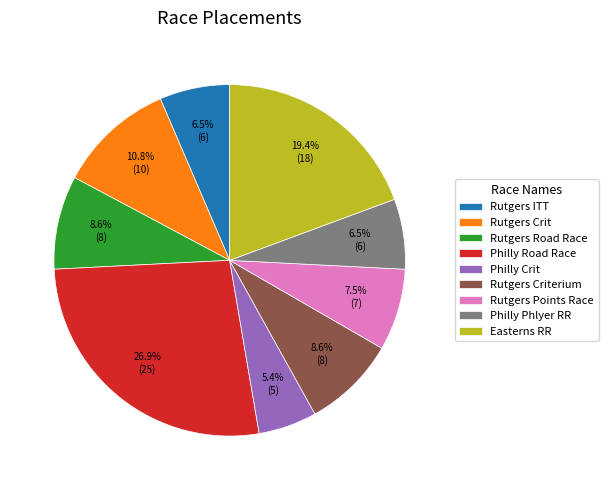

What is the smallest slice in the pie chart?

Philly Crit